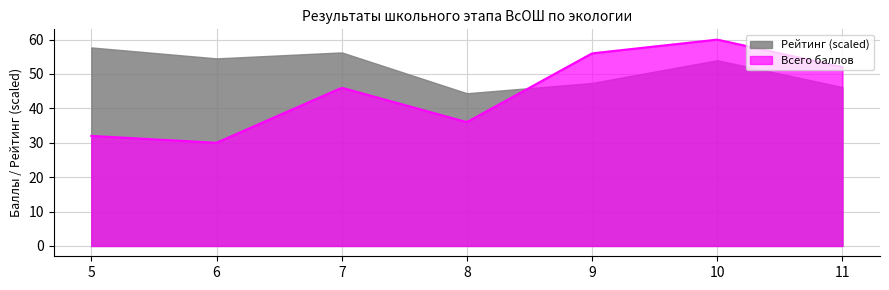

What is the sum of the Всего баллов values at 7 and 11?

98.0